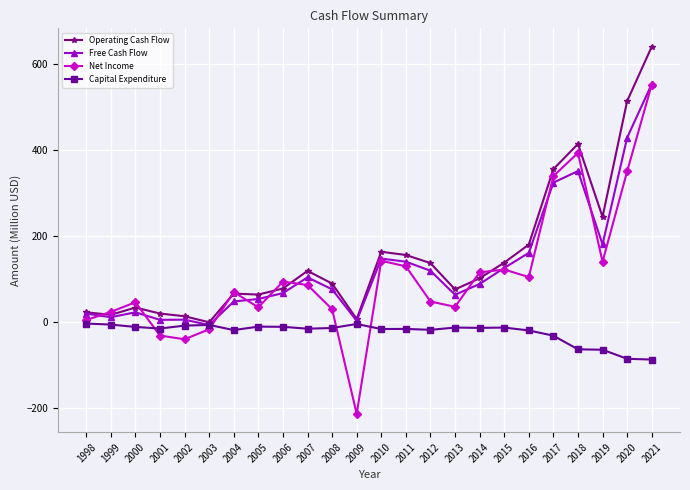

What is the difference between the maximum and minimum values in the Operating Cash Flow series?

639.7